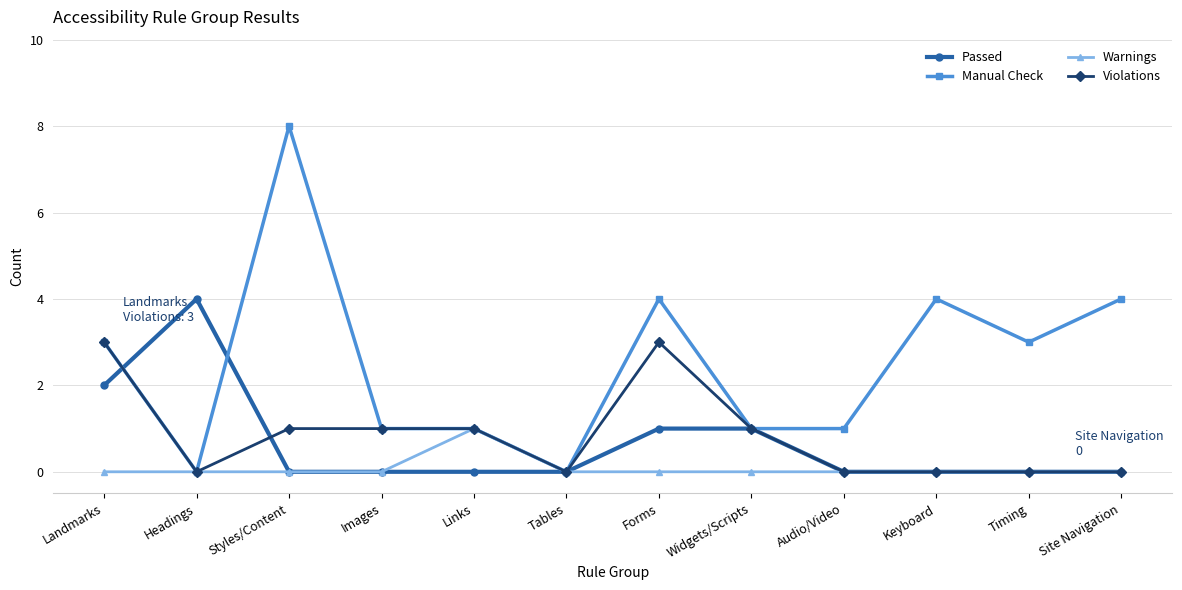

True or false: Manual Check has a value of 0 at Tables.

True